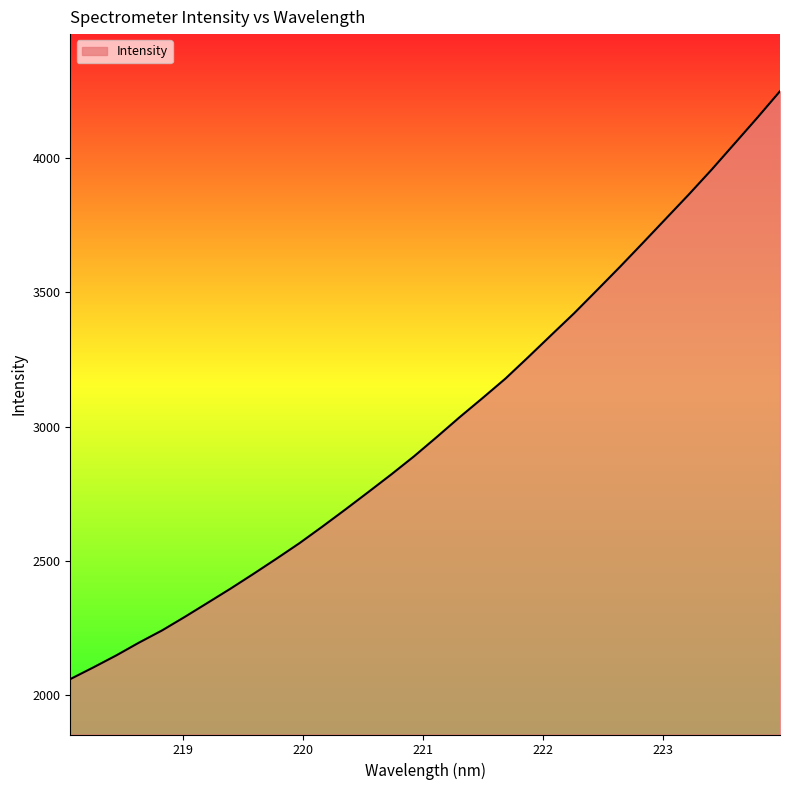

What is the difference between the maximum and minimum values?

2186.7